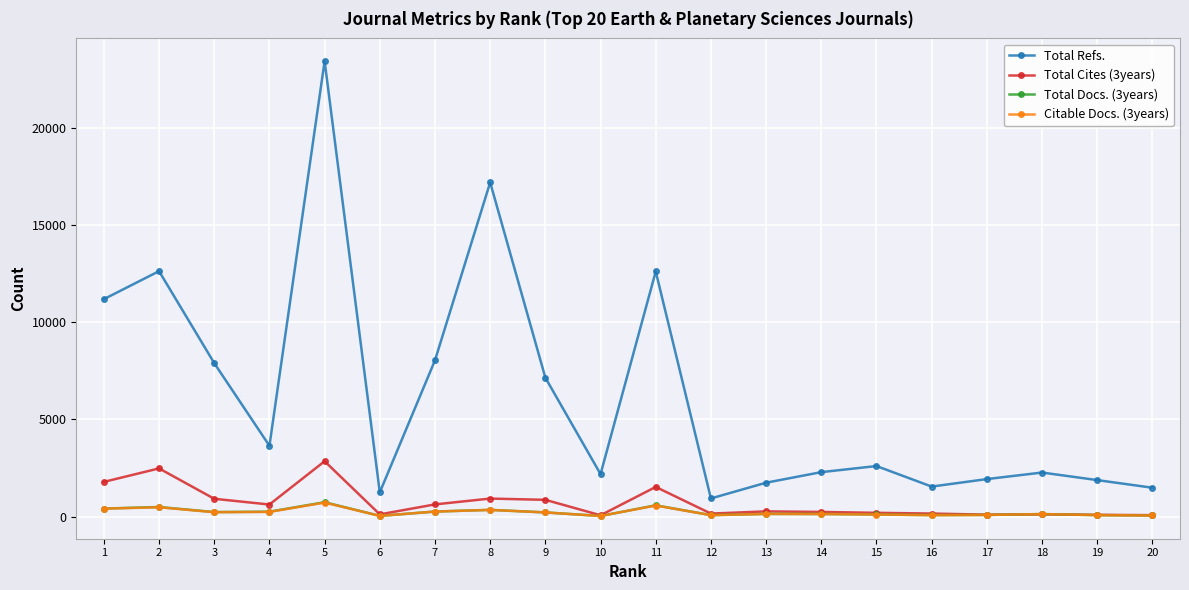

What is the value of the Total Docs. (3years) point at the 5th from the left?

741